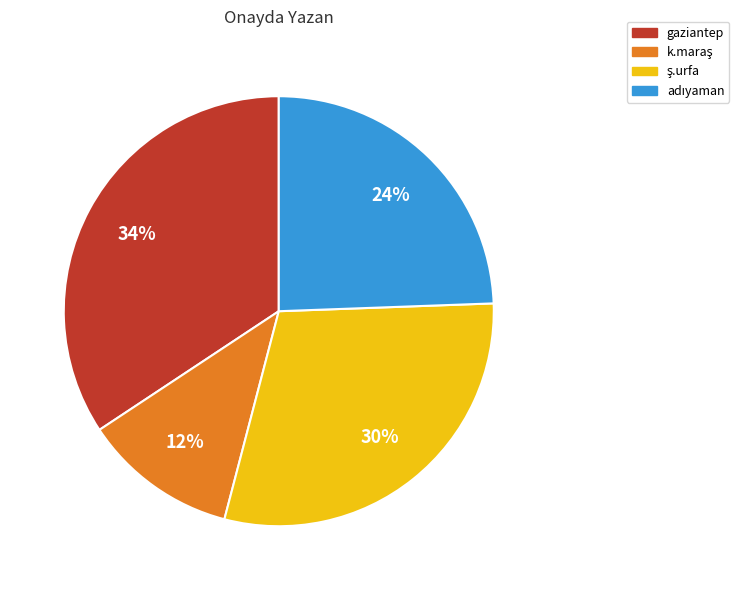

Which slice is the largest?

gaziantep